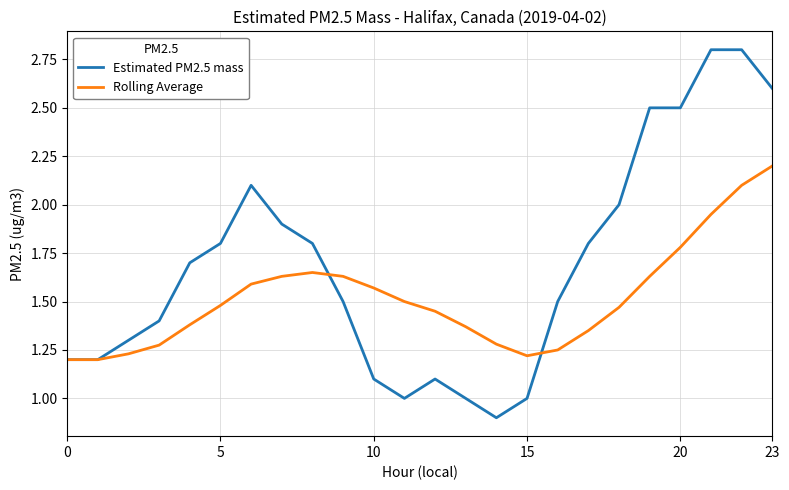

Which series has the largest total across all categories?

Estimated PM2.5 mass